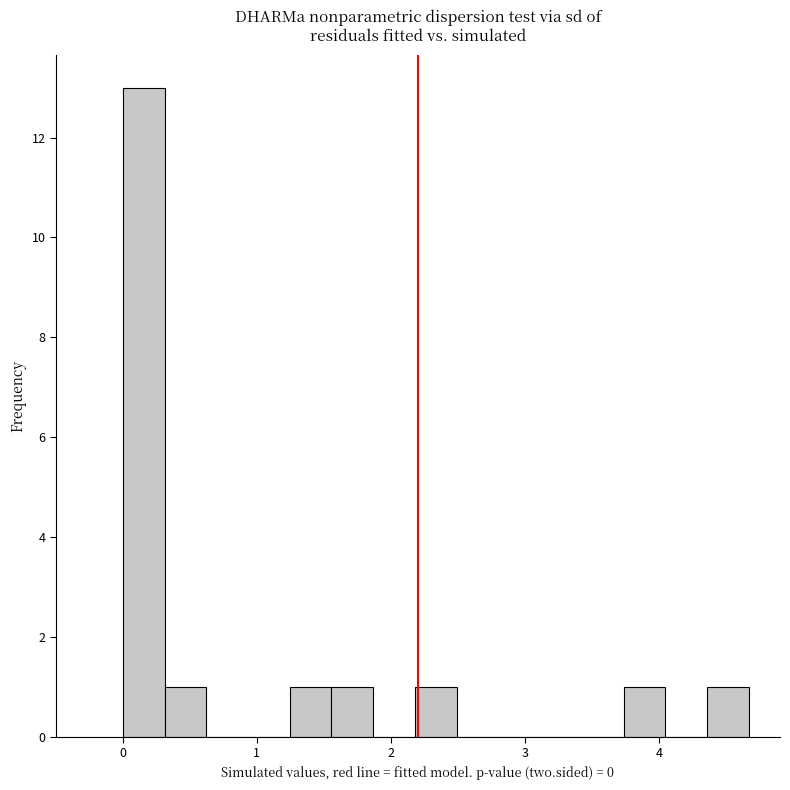

Read against the x-axis, roughly where is the centre of the tallest bar?

0.2